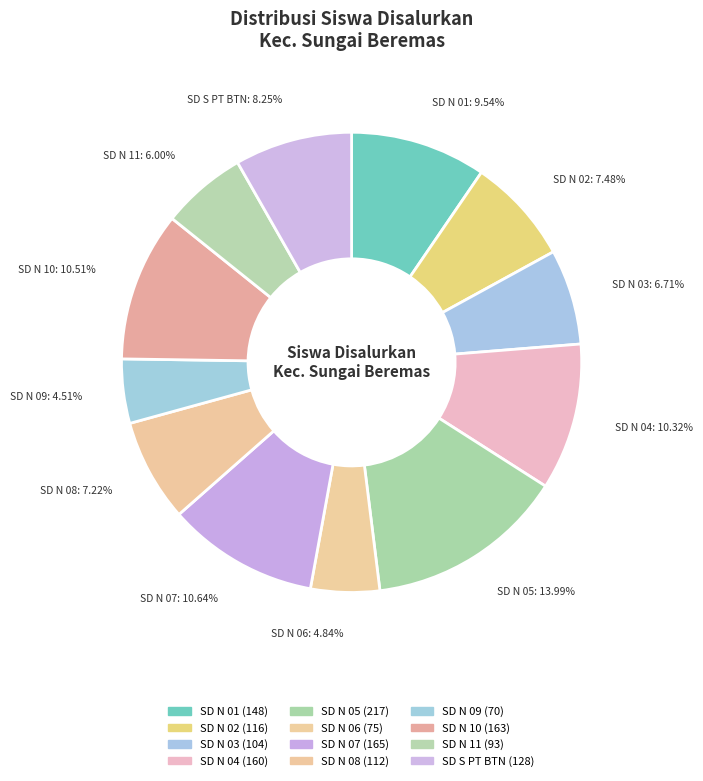

How many segments does this pie chart have?

12